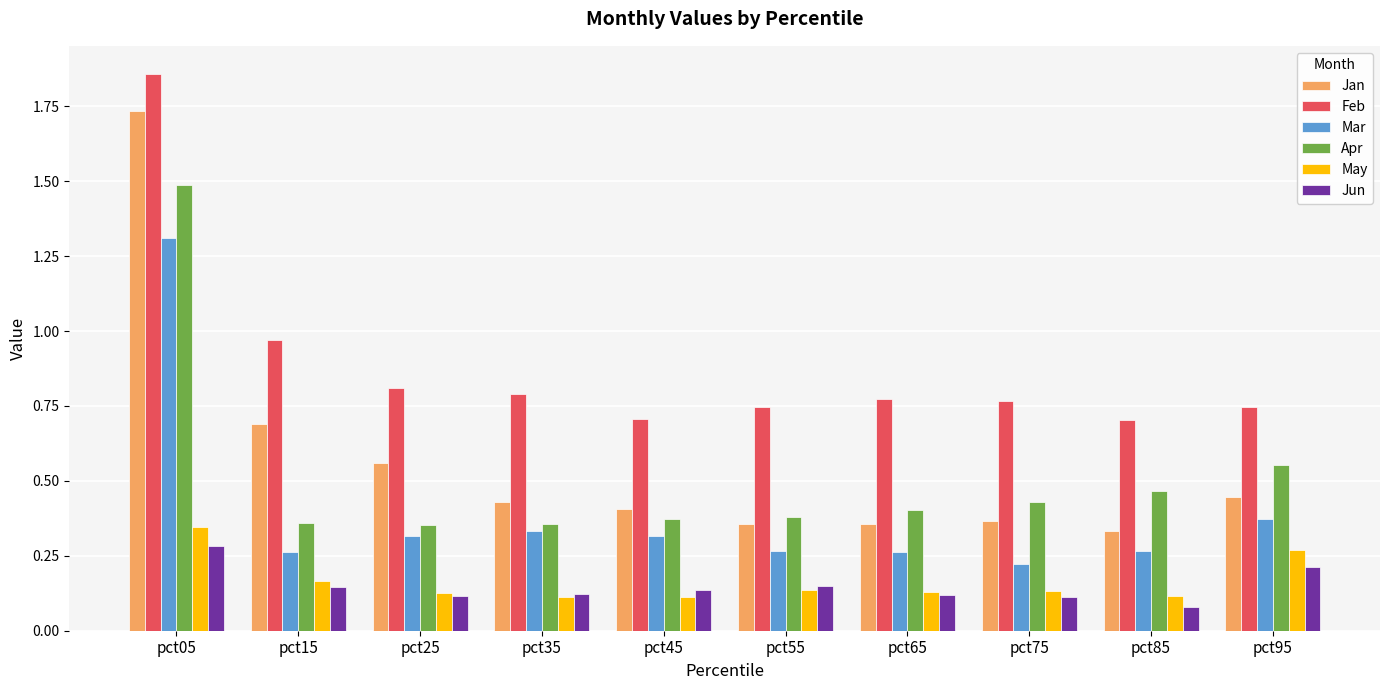

At which category does the chart reach its peak across all series?

pct05